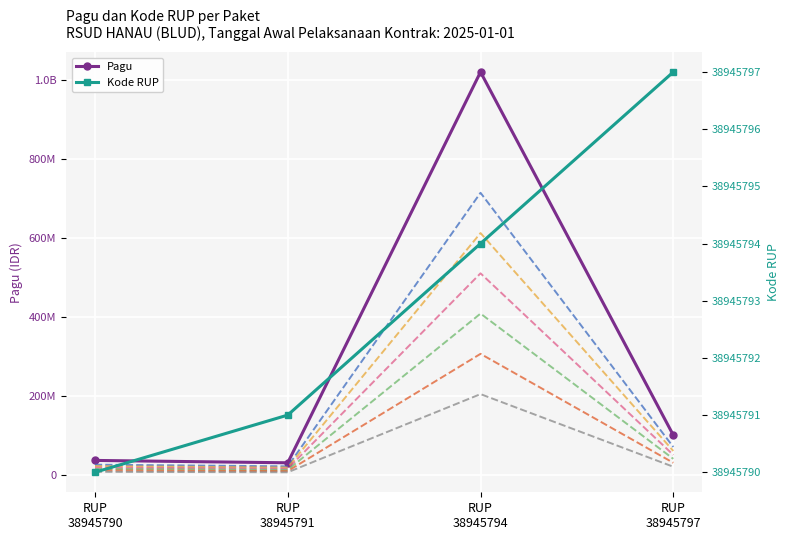

List the series in order of their overall mean, highest first.

Pagu, Kode RUP